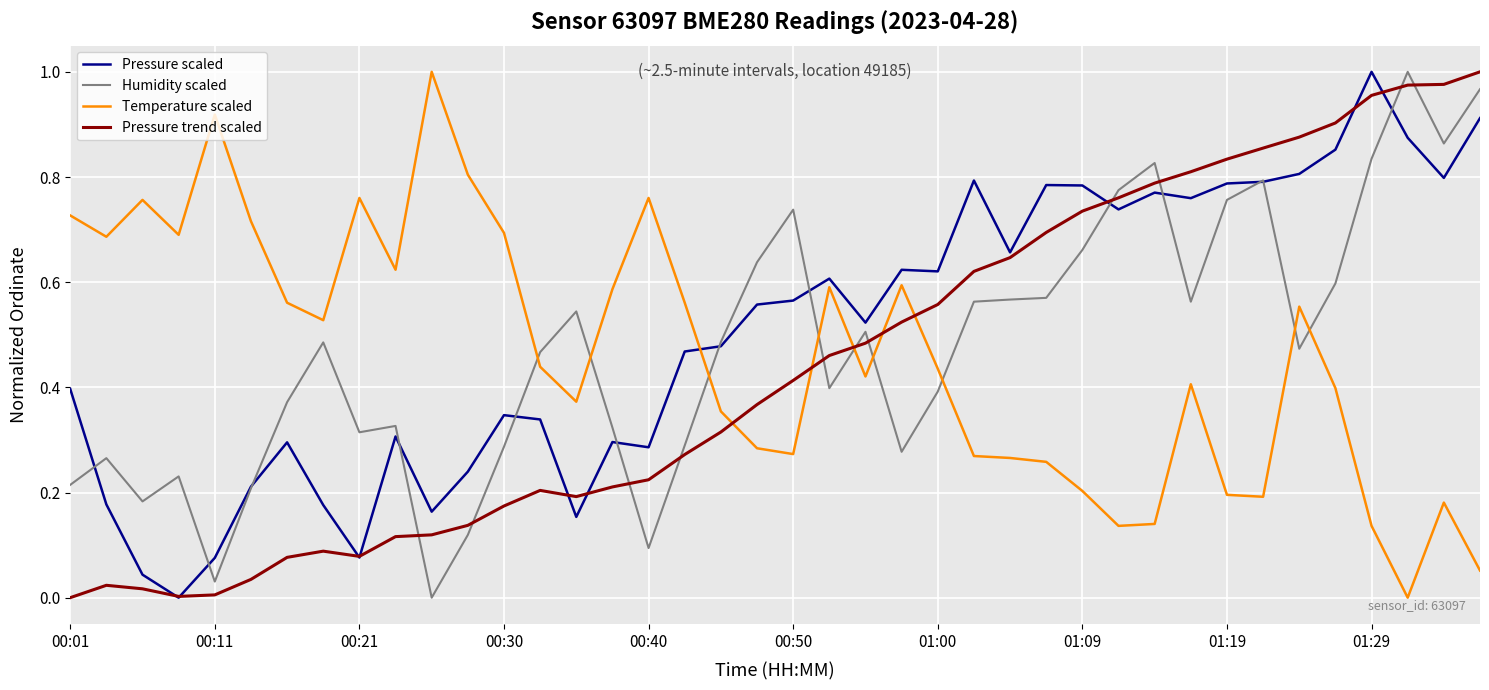

How many intersections are there between Pressure trend scaled and Temperature scaled?

5